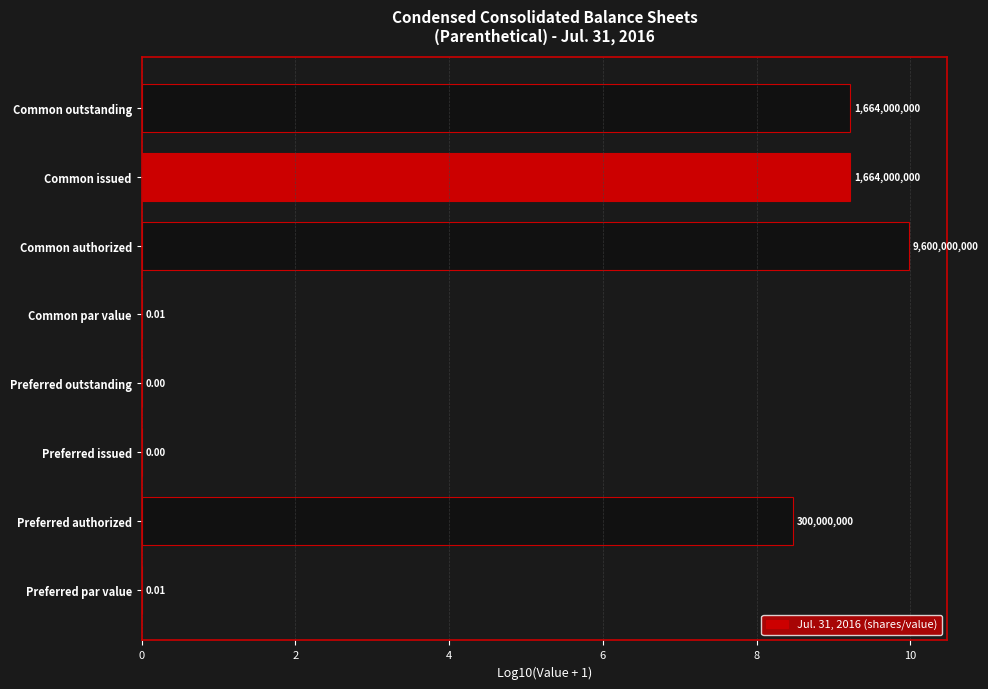

Which category has the highest value across all series?

Common authorized